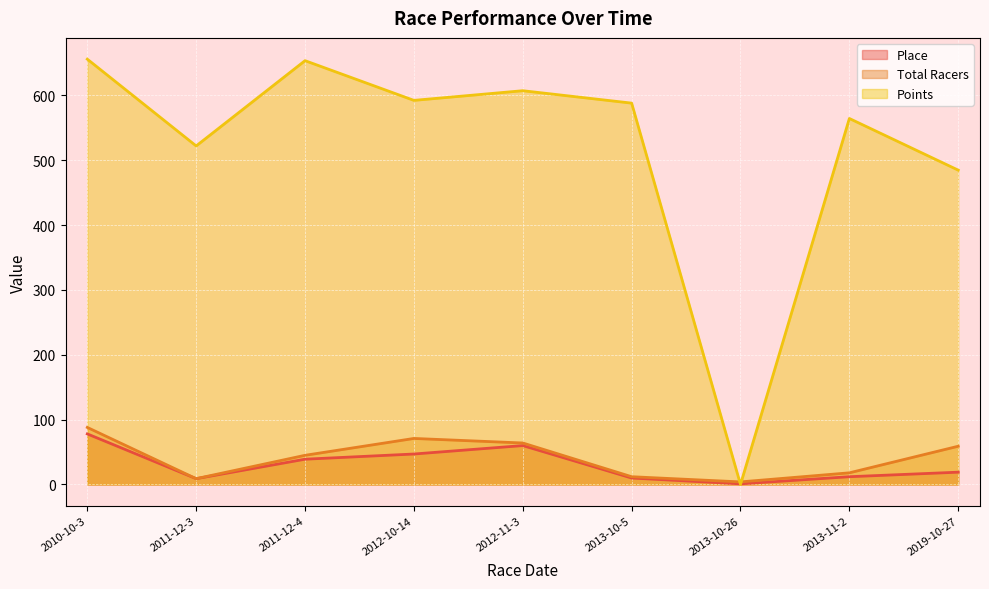

At which category does the chart reach its minimum across all series?

2013-10-26